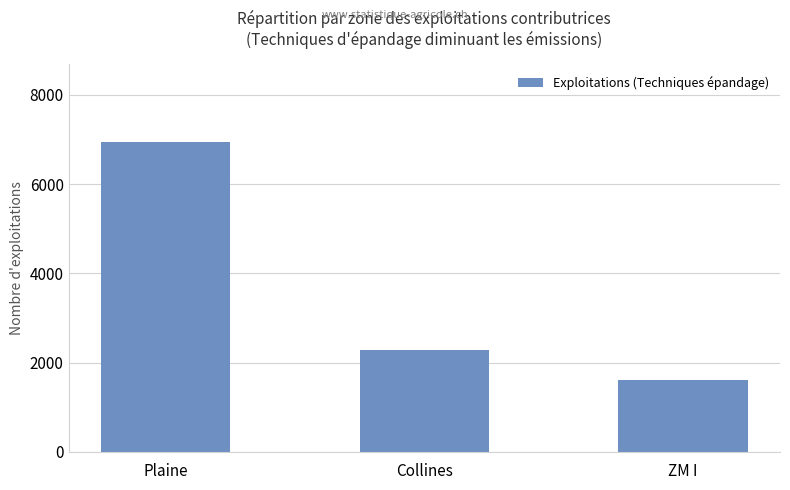

Reading left to right, extract all data points from this chart.

Plaine=6945	Collines=2286	ZM I=1600